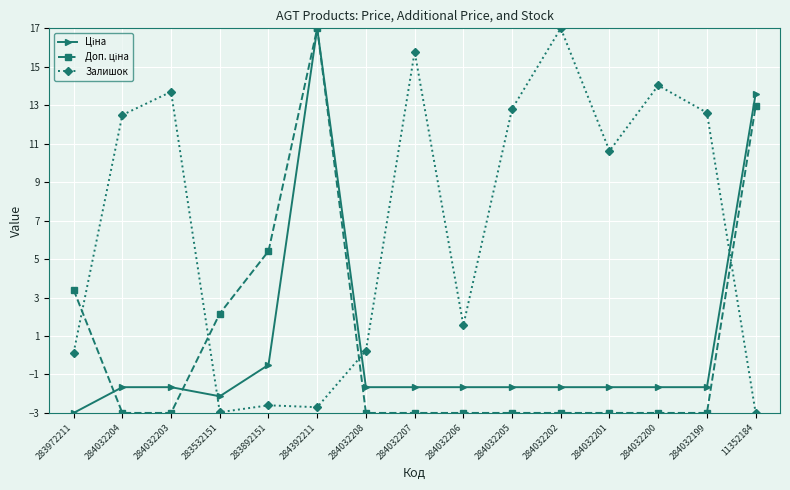

What is the minimum value for Залишок?

-3.0